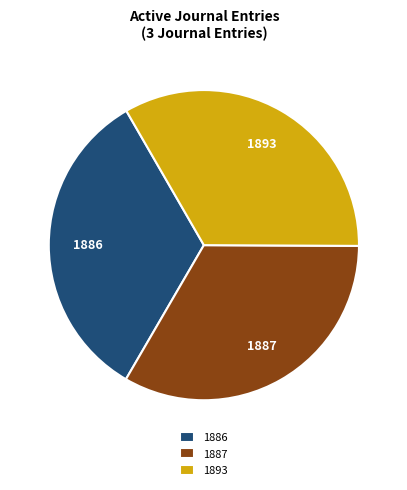

Does 1887 account for over 50% of the chart?

No